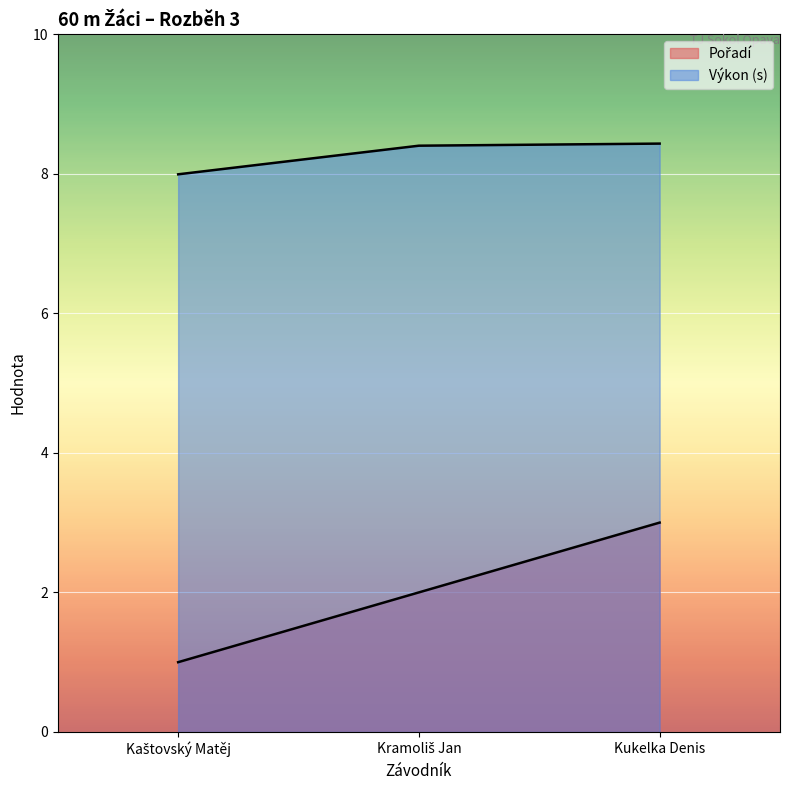

At which label is Výkon closest to 8?

Kaštovský Matěj